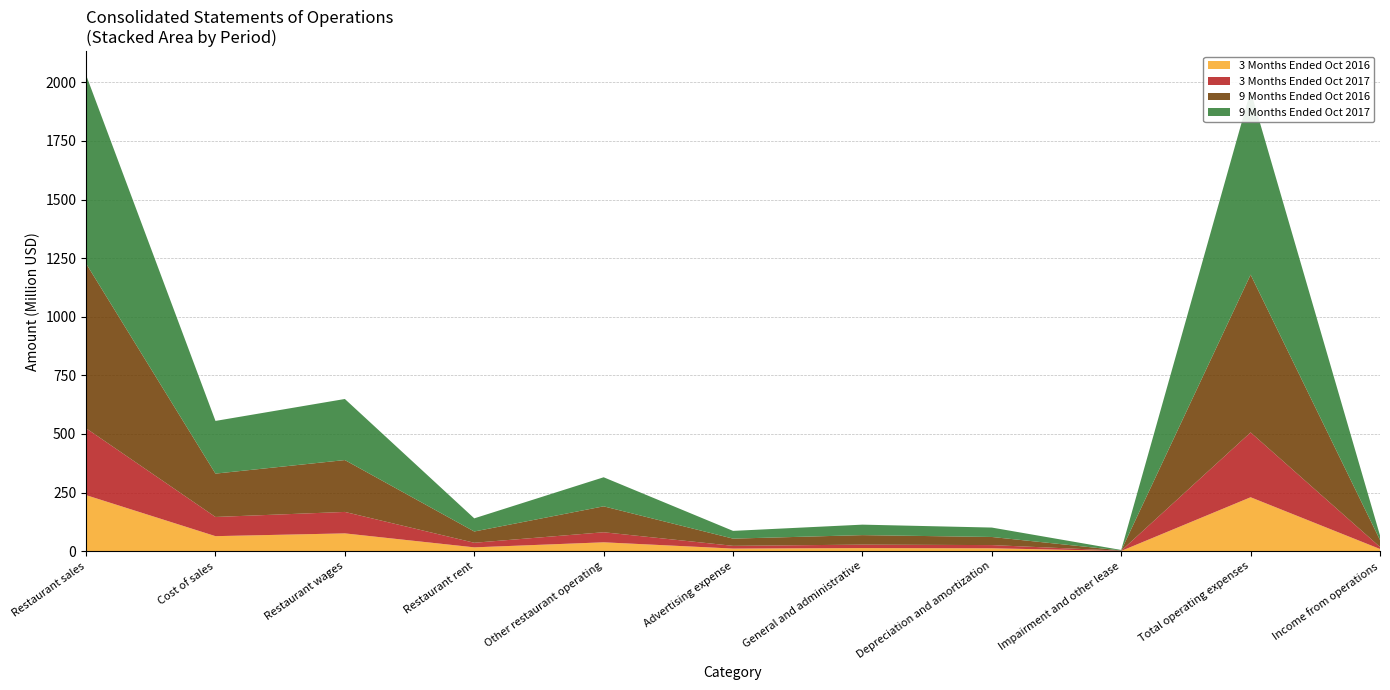

Reading left to right, extract all data points from this chart.

9 Months Ended Oct 2017: Restaurant sales=804565000	Cost of sales=224810000	Restaurant wages=260559000	Restaurant rent=56063000	Other restaurant operating=123989000	Advertising expense=33025000	General and administrative=44686000	Depreciation and amortization=40172000	Impairment and other lease=2002000	Total operating expenses=784952000	Income from operations=19613000
9 Months Ended Oct 2016: Restaurant sales=702757000	Cost of sales=184981000	Restaurant wages=221306000	Restaurant rent=48077000	Other restaurant operating=110611000	Advertising expense=30755000	General and administrative=40561000	Depreciation and amortization=34613000	Impairment and other lease=1193000	Total operating expenses=673132000	Income from operations=29625000
3 Months Ended Oct 2017: Restaurant sales=285235000	Cost of sales=81850000	Restaurant wages=91540000	Restaurant rent=19574000	Other restaurant operating=42884000	Advertising expense=11693000	General and administrative=14699000	Depreciation and amortization=13655000	Impairment and other lease=1039000	Total operating expenses=276551000	Income from operations=8684000
3 Months Ended Oct 2016: Restaurant sales=238870000	Cost of sales=63844000	Restaurant wages=75678000	Restaurant rent=16081000	Other restaurant operating=37606000	Advertising expense=10857000	General and administrative=13000000	Depreciation and amortization=12070000	Impairment and other lease=685000	Total operating expenses=229821000	Income from operations=9049000